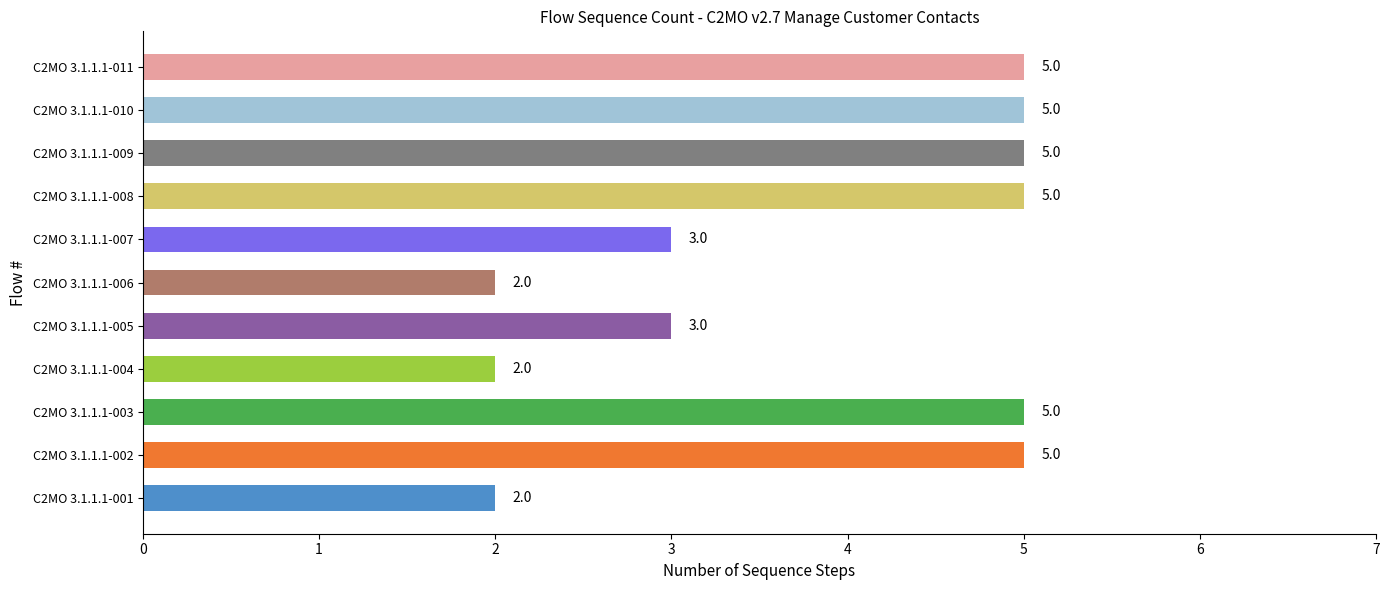

What is the maximum value shown in the chart?

5